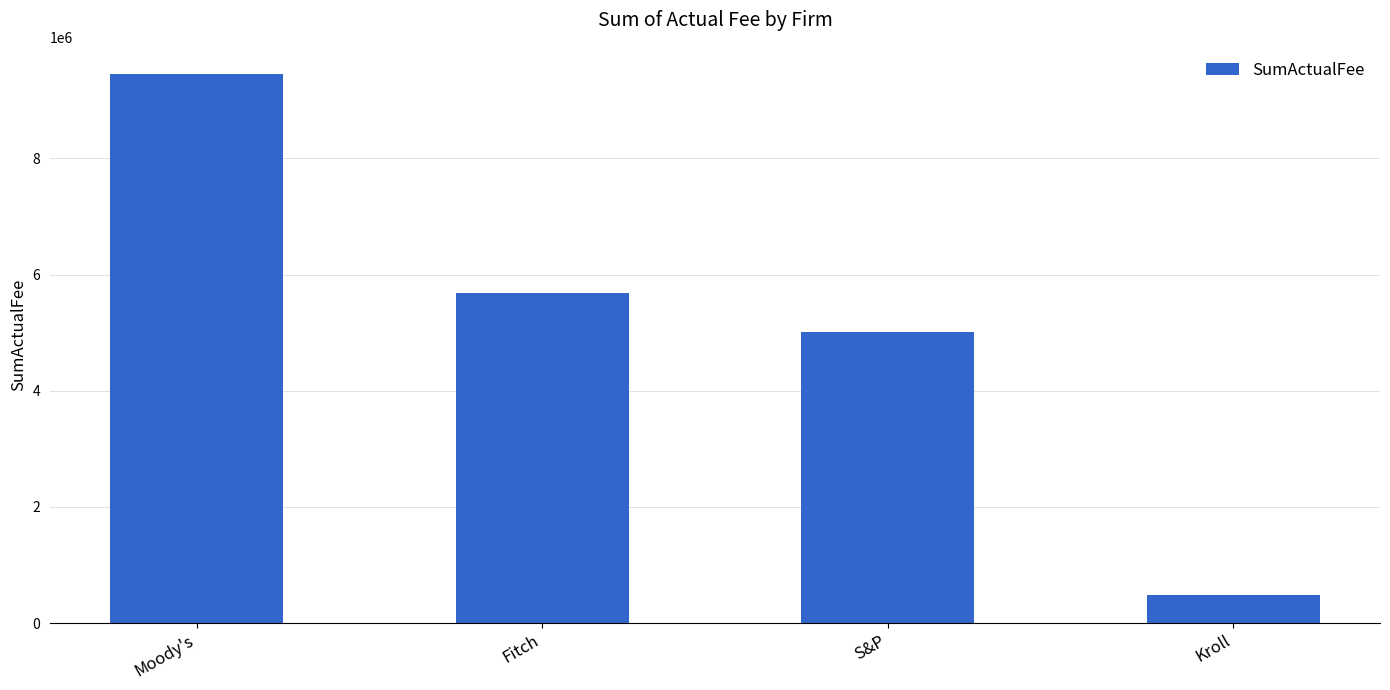

List the labels in order of value, smallest first.

Kroll, S&P, Fitch, Moody's